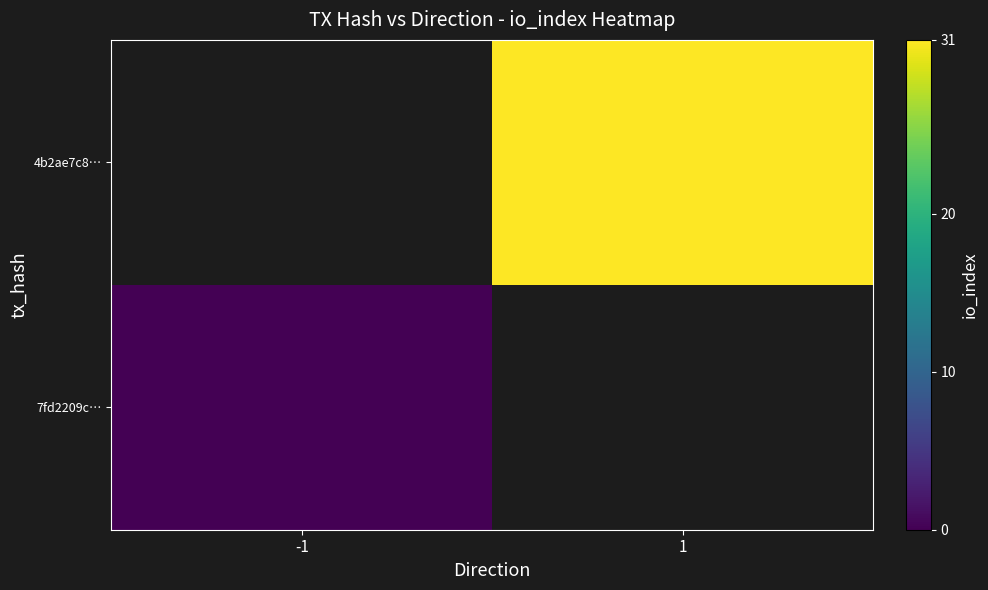

List the series in order of their overall mean, lowest first.

7fd2209c…, 4b2ae7c8…